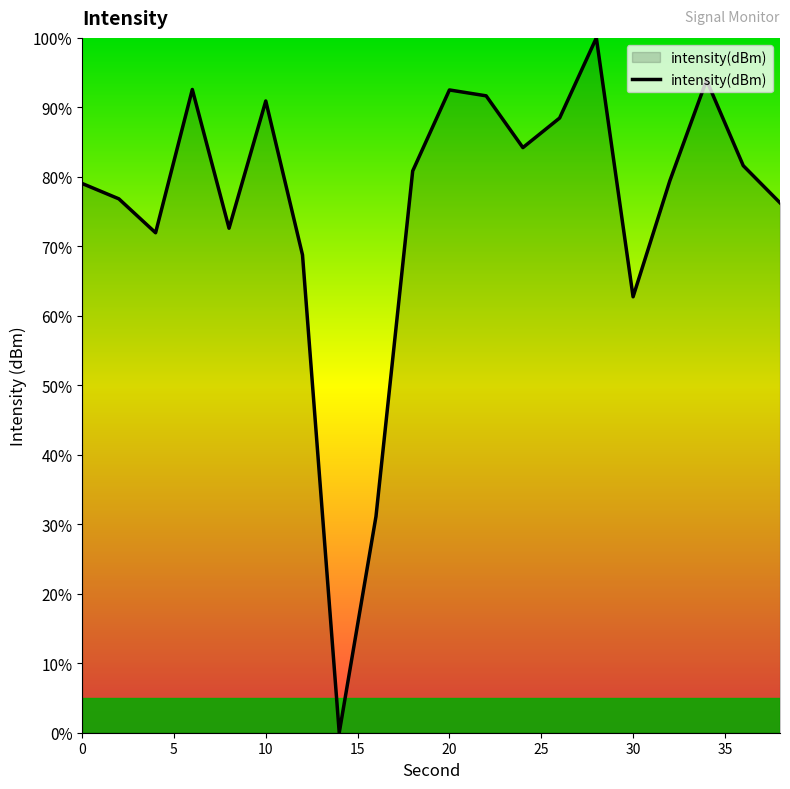

What is the difference between the maximum and minimum values?

100.0